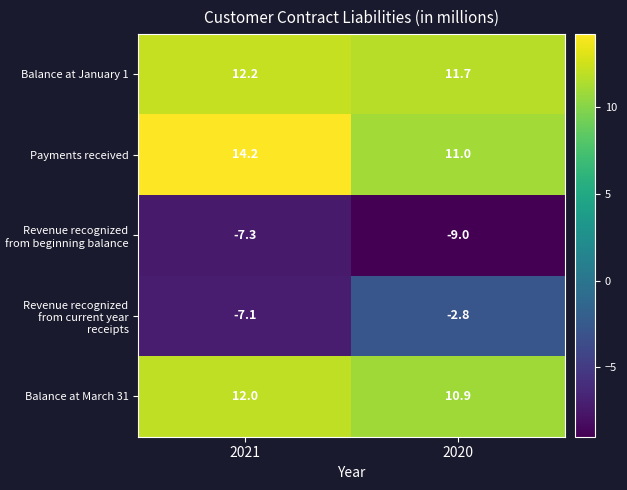

What is the sum of all Balance at January 1 values?

23.9